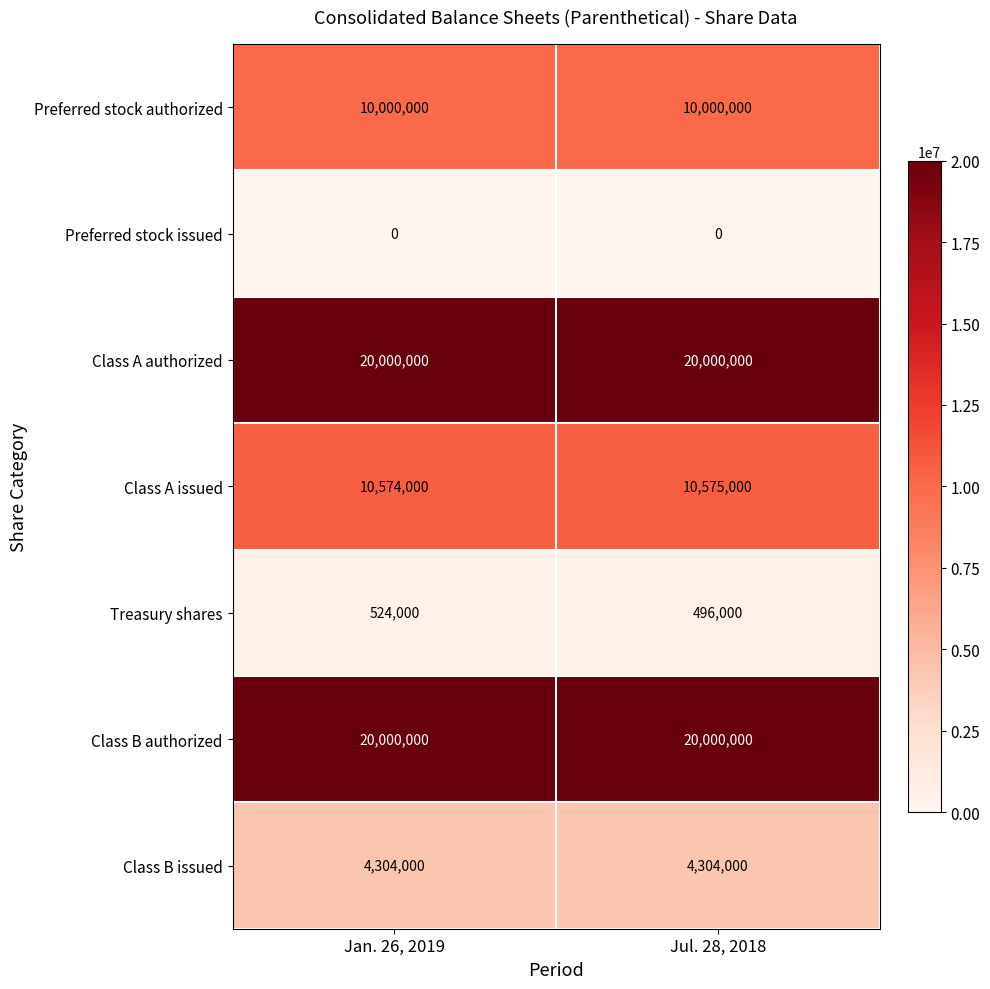

What is the highest value of the Preferred stock authorized series?

10000000